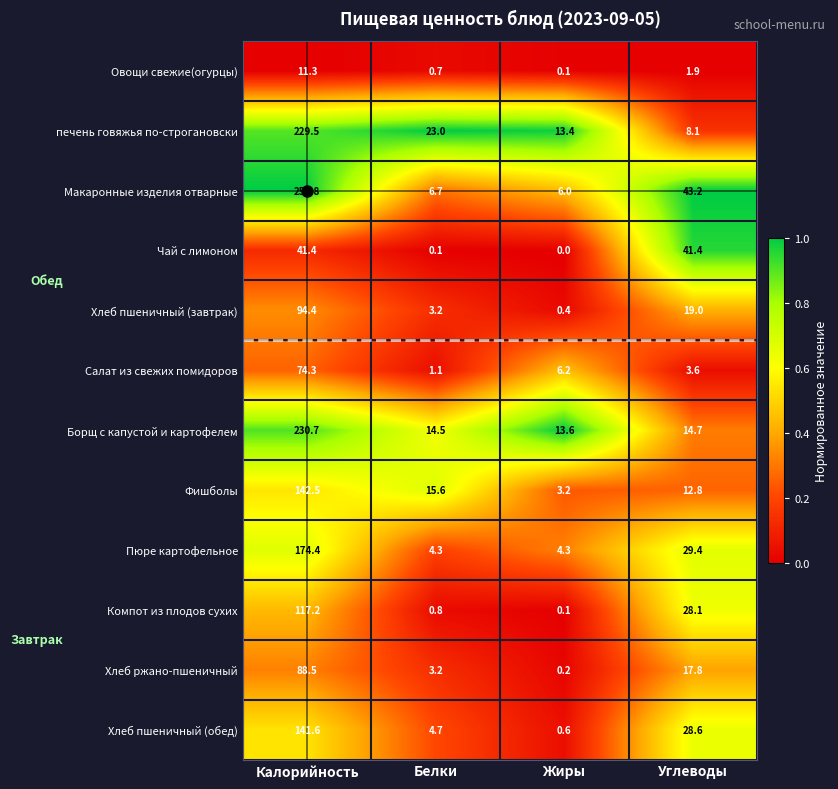

What is the difference between the highest and lowest values at Белки?

22.9